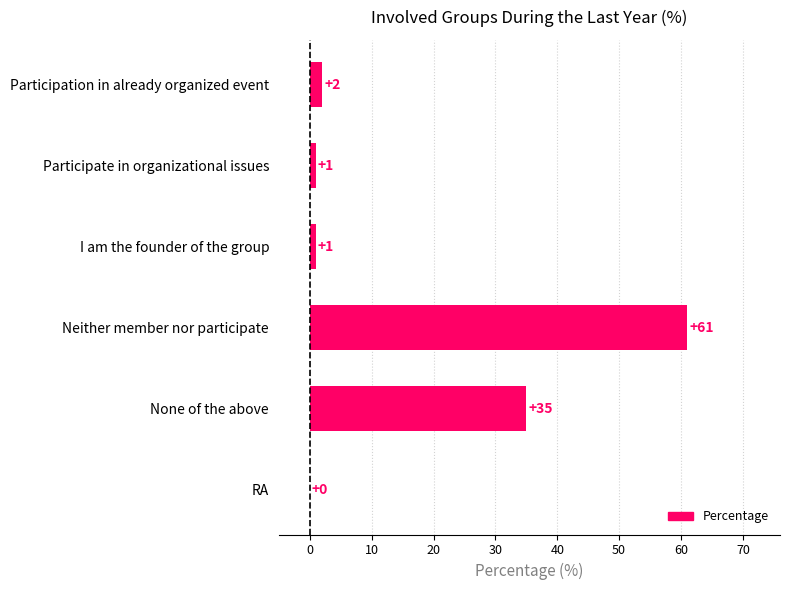

Reading top to bottom, extract all data points from this chart.

Participation in already organized event=2	Participate in organizational issues=1	I am the founder of the group=1	Neither member nor participate=61	None of the above=35	RA=0